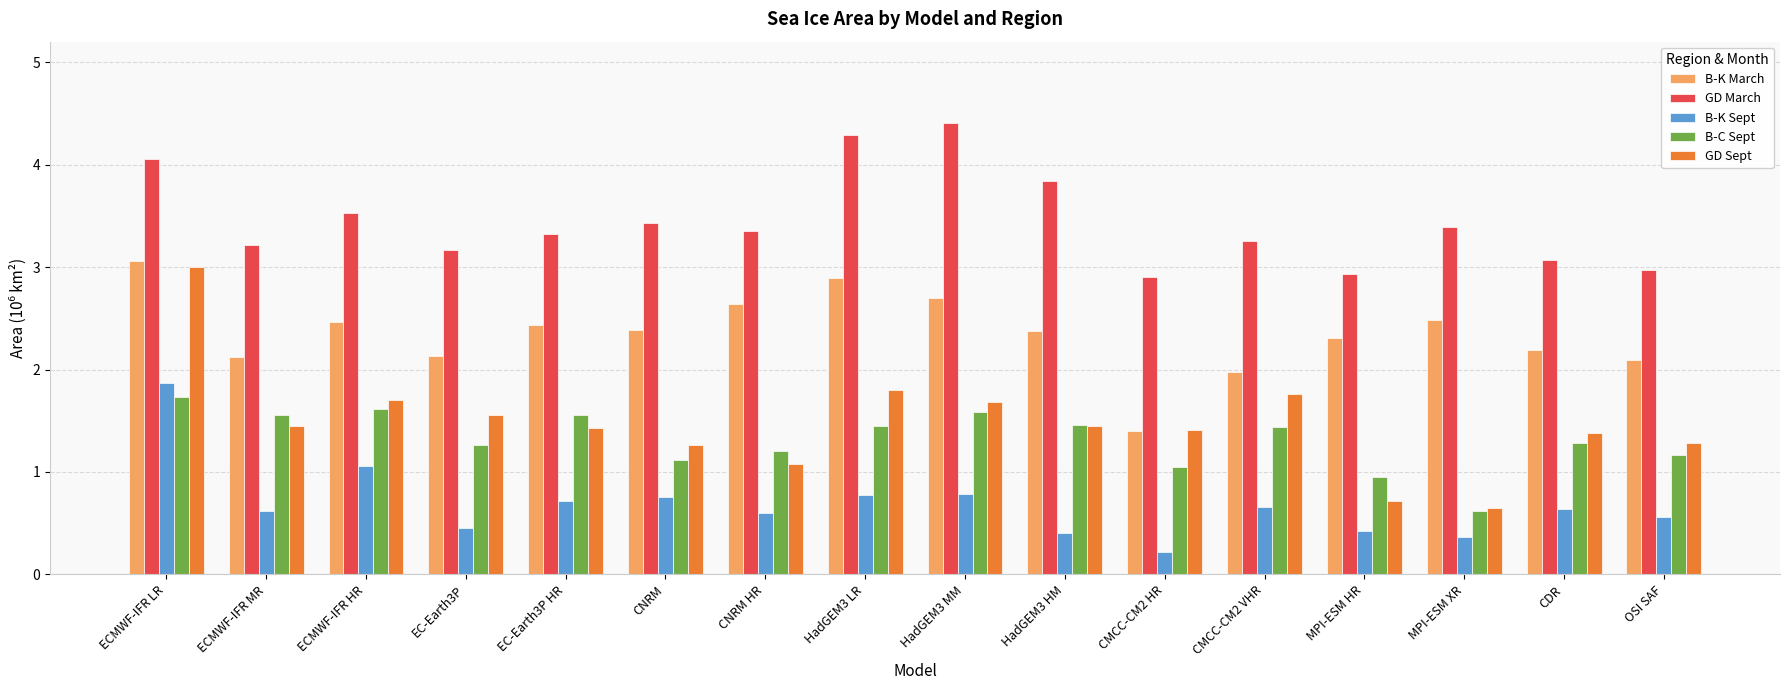

What is the sum of the B-C Sept values at ECMWF-IFR HR and CMCC-CM2 HR?

2.7